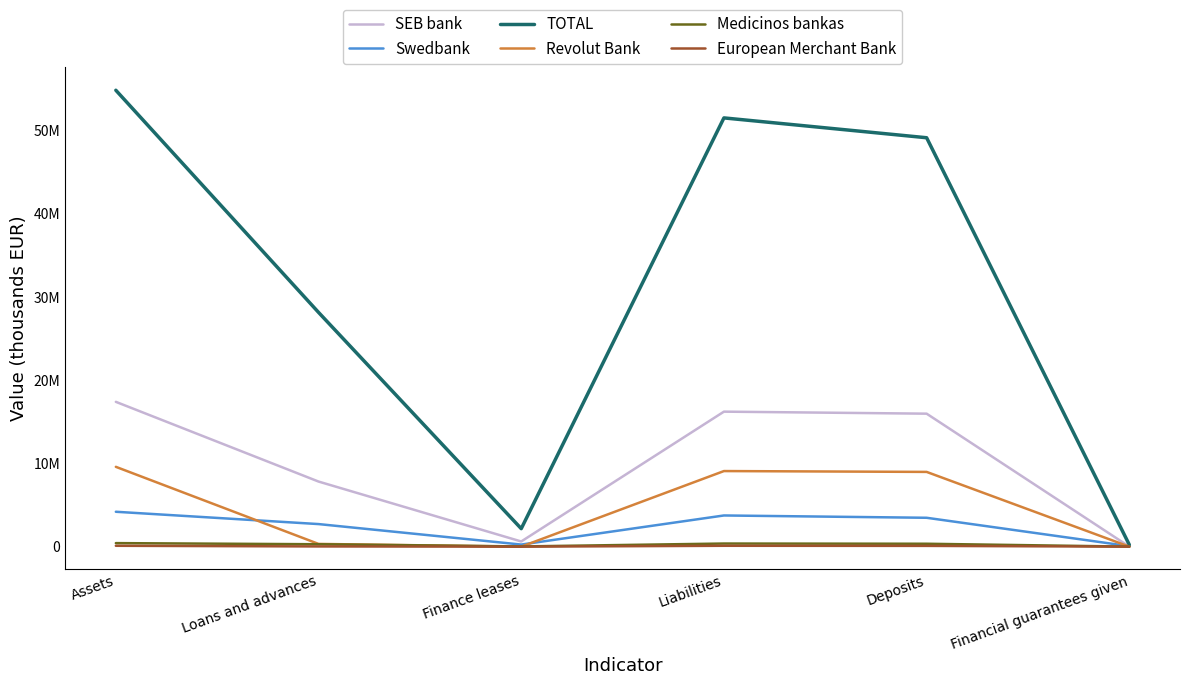

List the labels in order of SEB bank value, smallest first.

Financial guarantees given, Finance leases, Loans and advances, Deposits, Liabilities, Assets